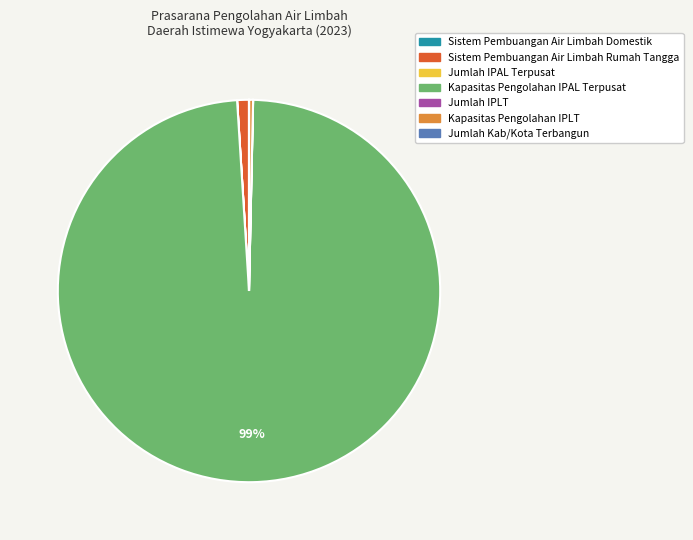

True or false: Kapasitas Pengolahan IPLT accounts for 0% of the total.

True